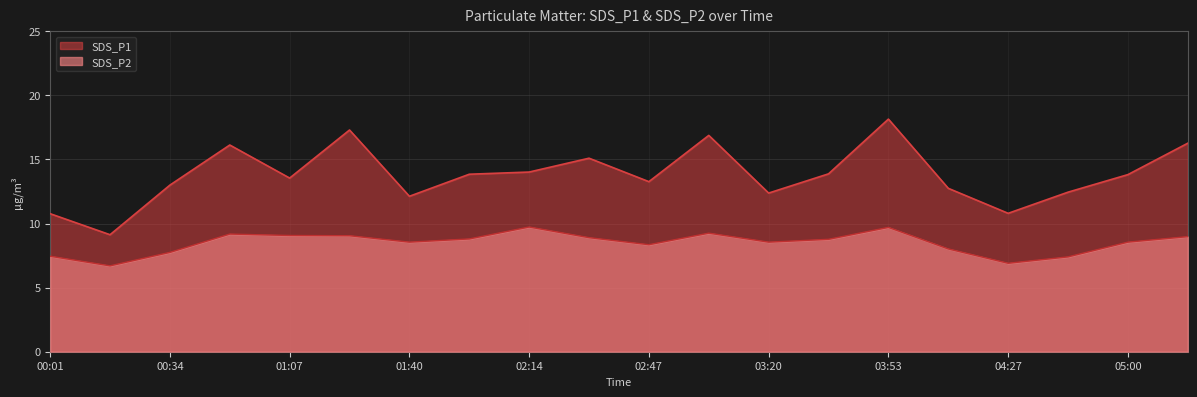

What is the average value of the SDS_P2 series?

8.5